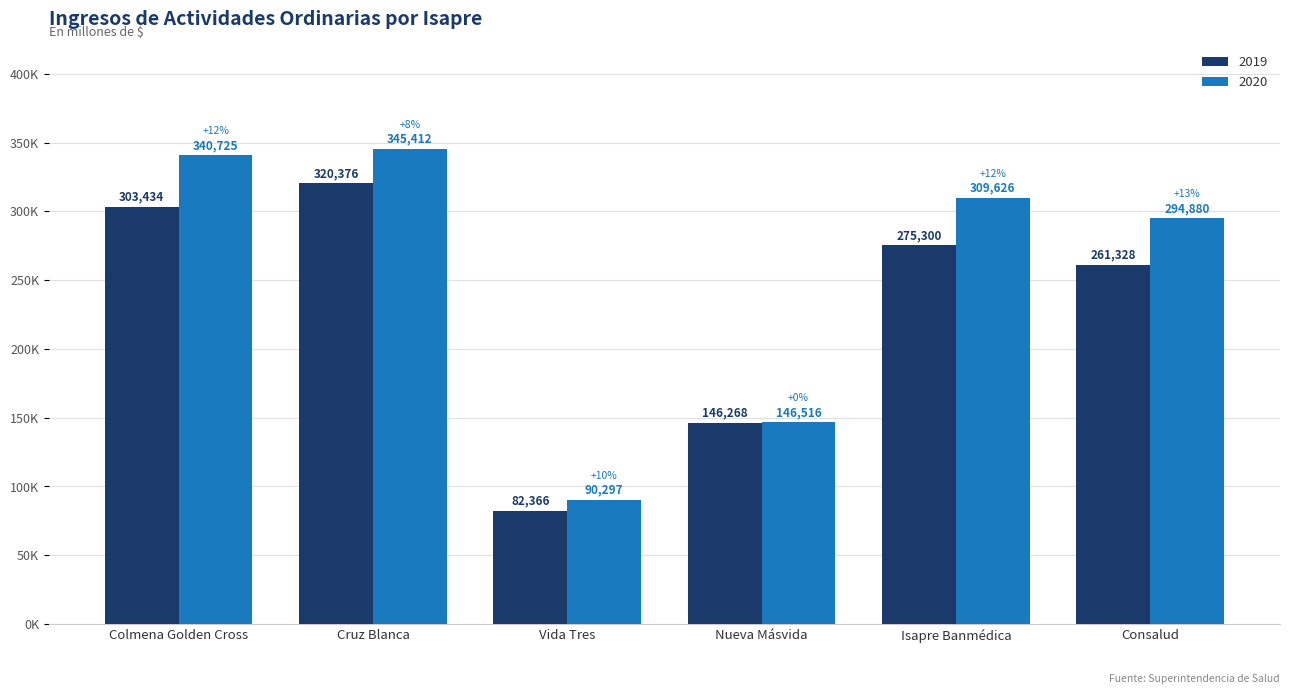

What are all the series names shown in the legend?

2019, 2020